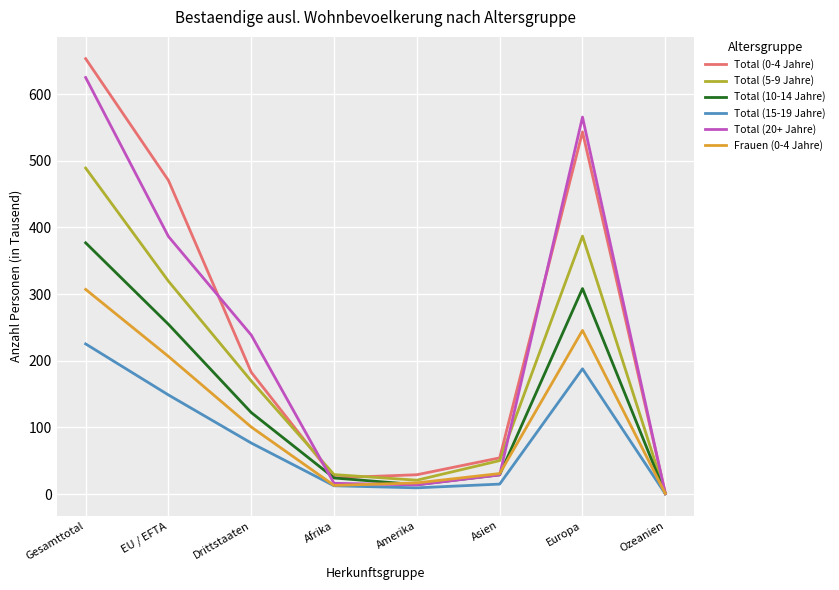

True or false: Frauen (0-4 Jahre) has a value of 245.5 at Europa.

True